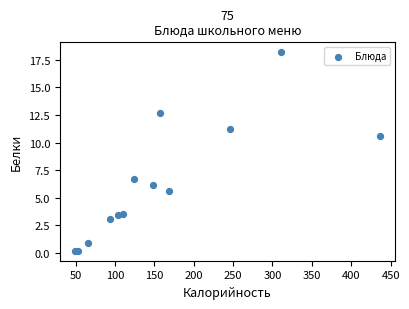

What Y value in the scatter plot is closest to 9?

10.6